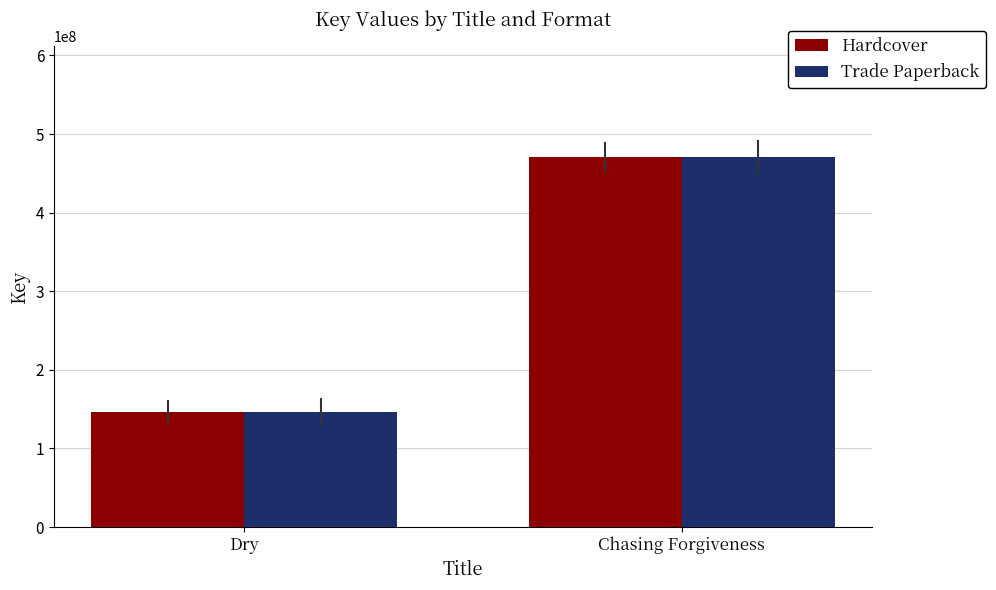

What is the difference between the Trade Paperback values at Dry and Chasing Forgiveness?

324109556